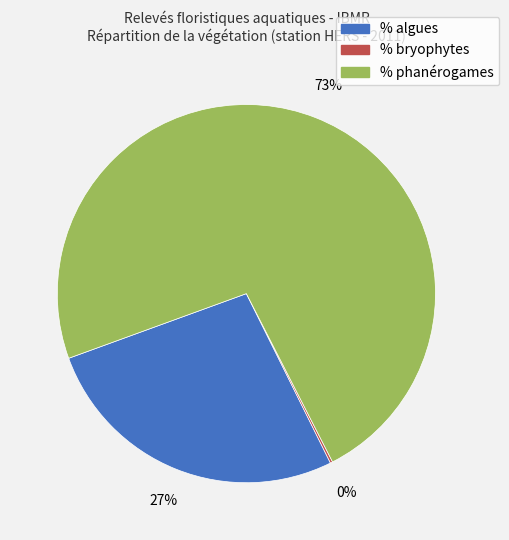

What is the largest slice in the pie chart?

% phanérogames